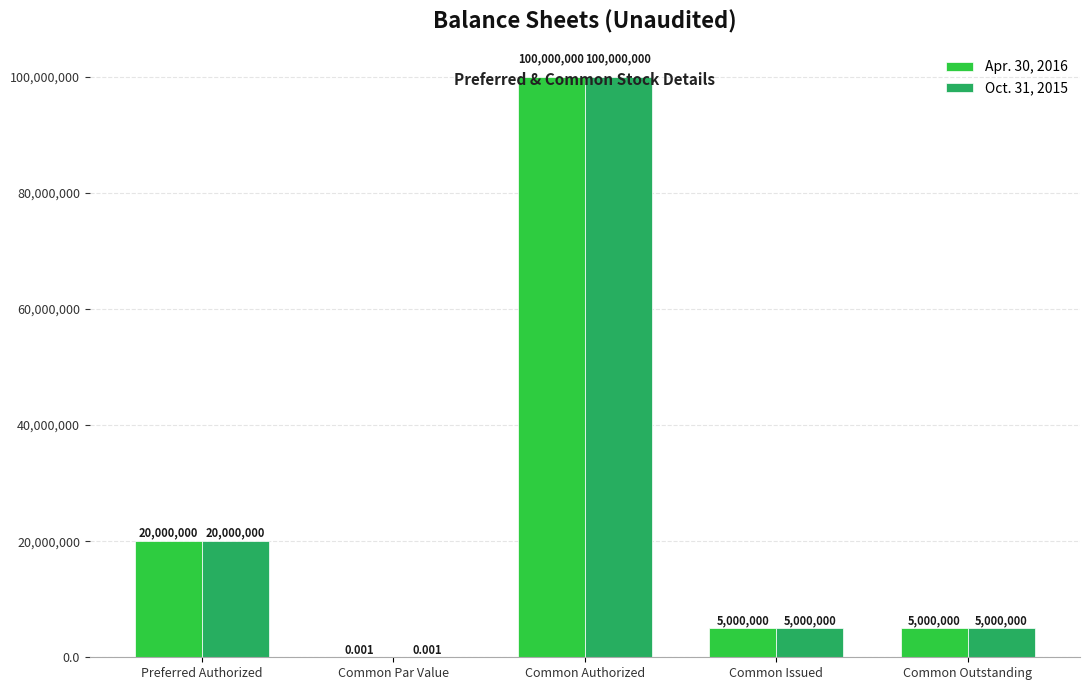

Where does the Oct. 31, 2015 series first go above 5000000?

Preferred Authorized